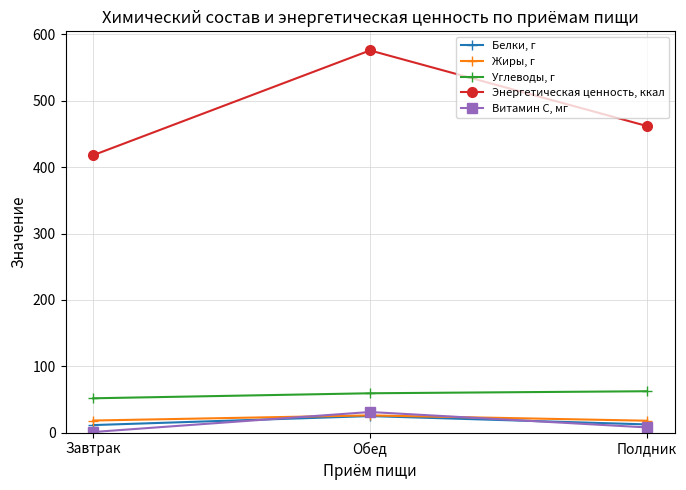

What is the label of the 2nd point from the left?

Обед